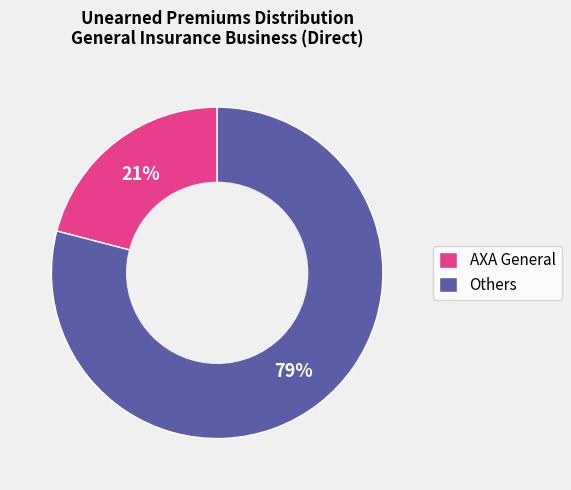

Does any single category account for the majority?

Yes